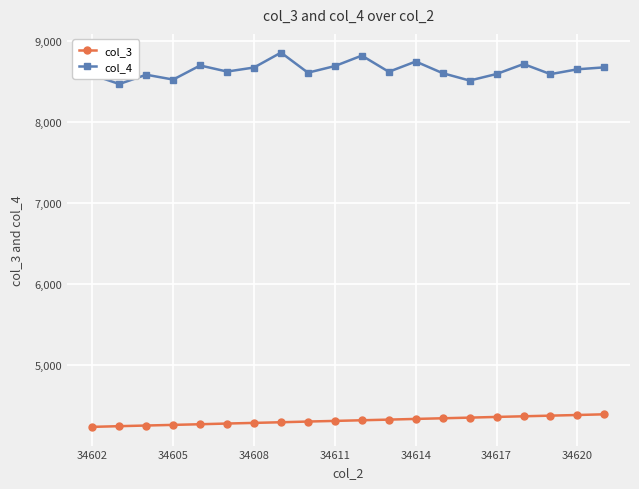

How many categories are shown in the chart?

20